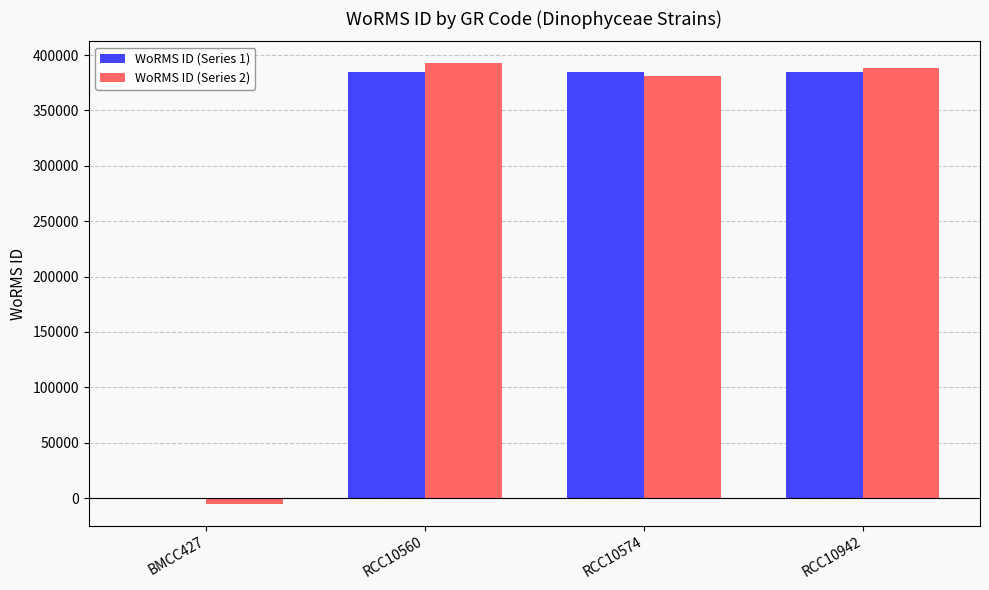

What is the greatest value displayed?

392551